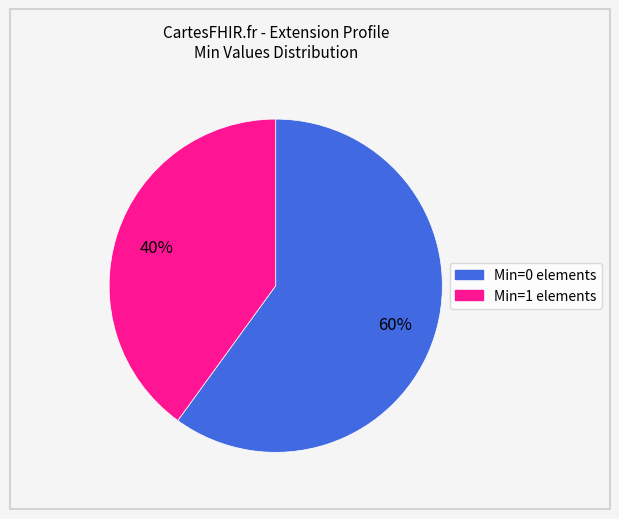

Is there a majority slice in this chart?

Yes